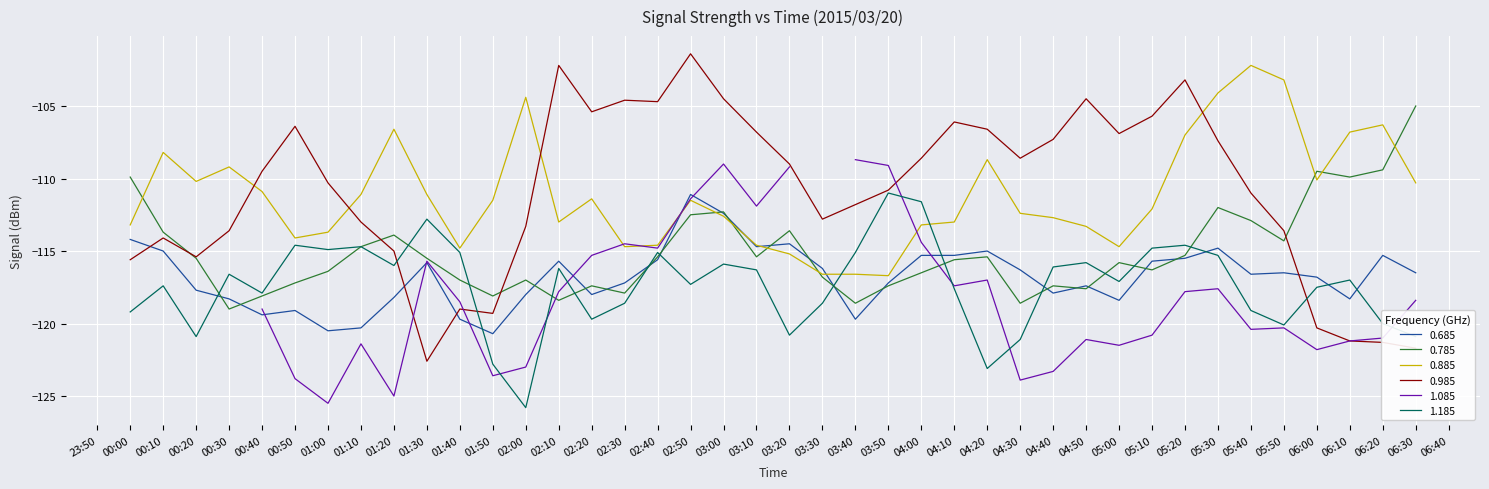

True or false: 1.185 has a value of -119.2 at 00:00.

True